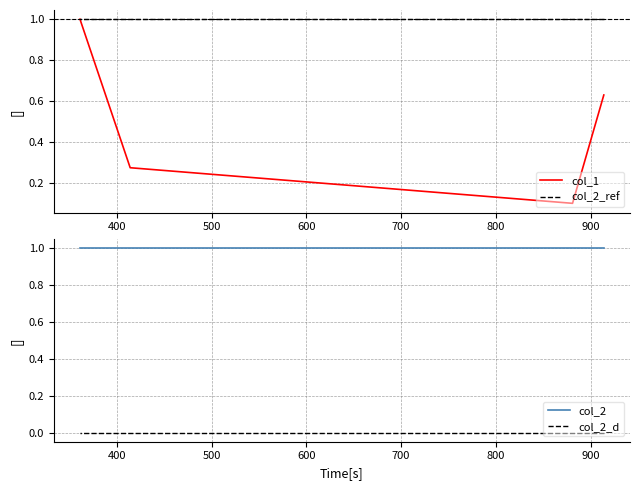

True or false: col_2_ref and col_2_d cross at least once.

False